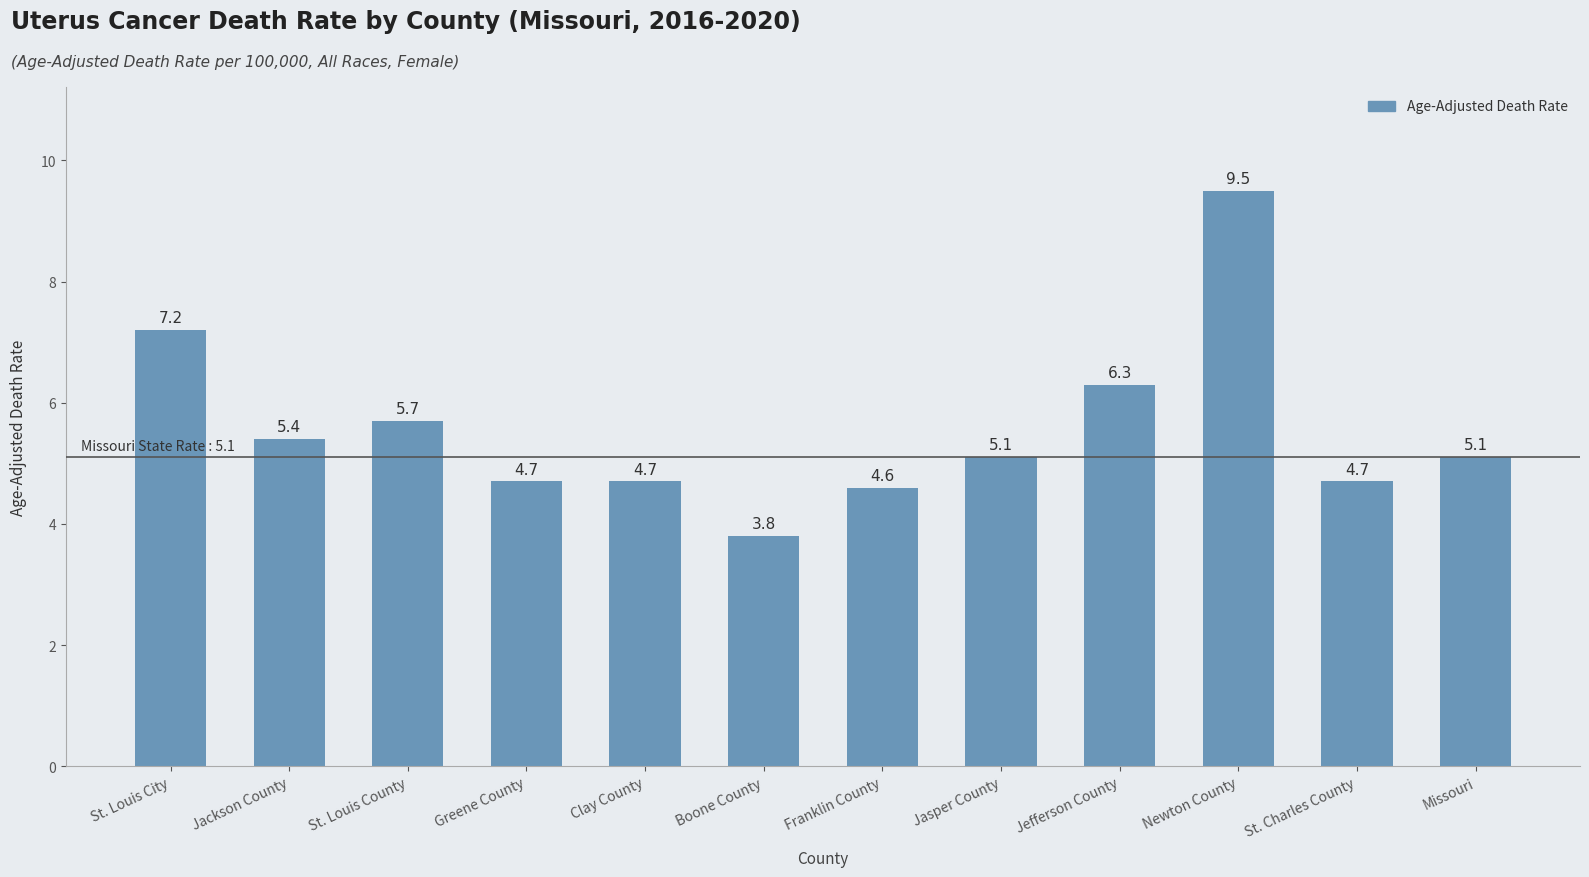

What is the change in value from St. Louis County to Missouri?

-0.6